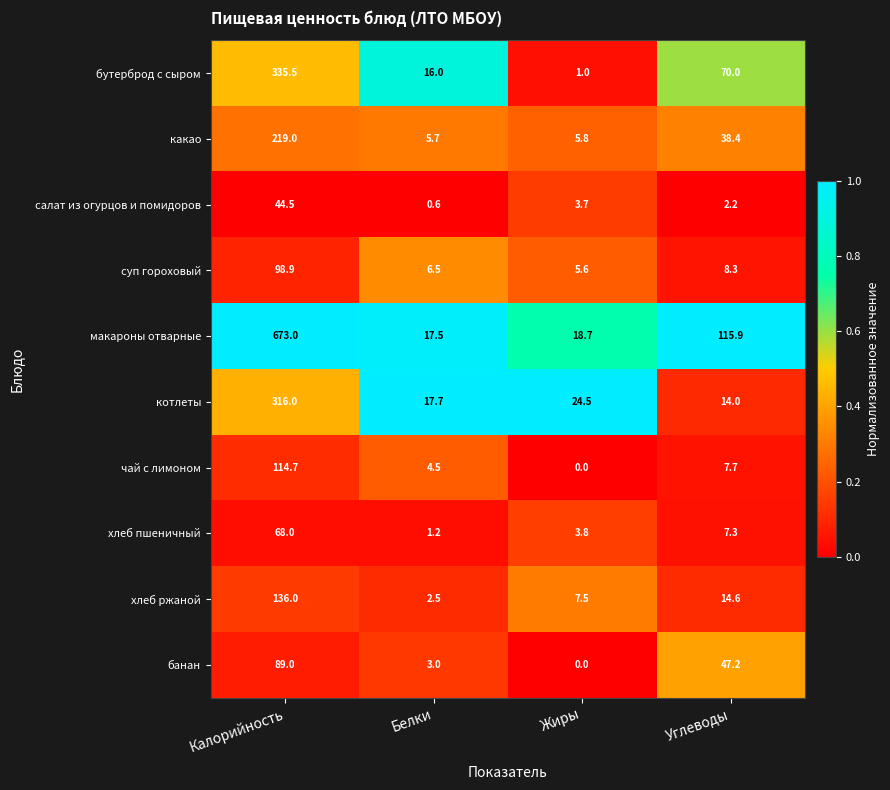

The value of какао at Жиры is 2.4. True or false?

False